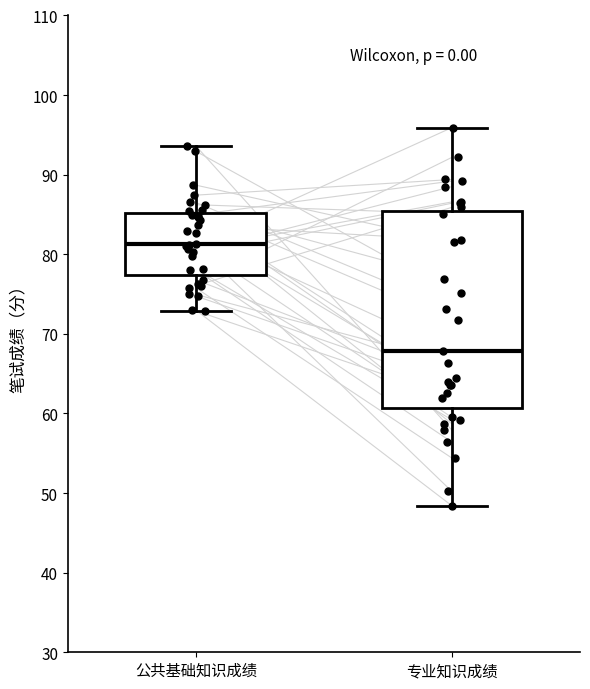

Comparing the boxes themselves (not the whiskers), which one is the tallest?

专业知识成绩